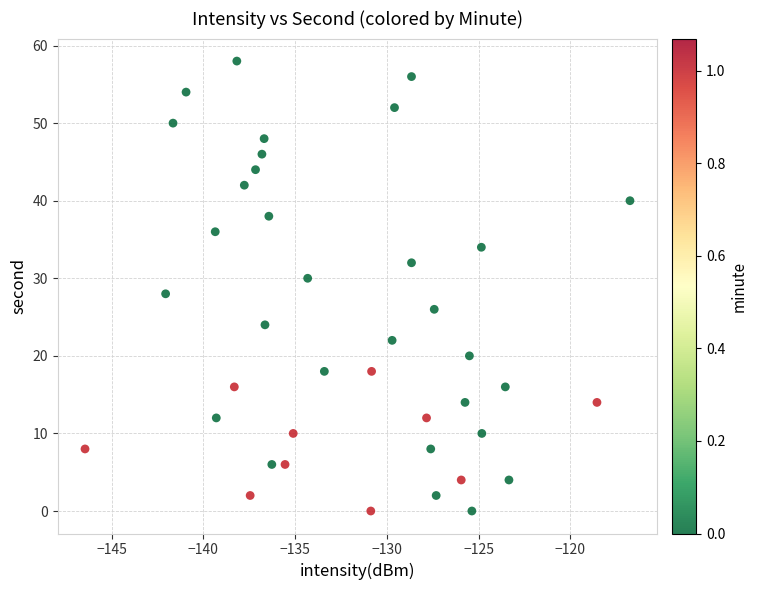

What is the range of Y values (max minus min)?

58